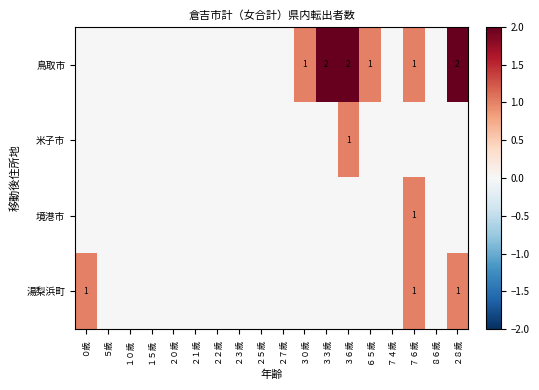

True or false: 鳥取市 has a value of 2 at ３６歳.

True